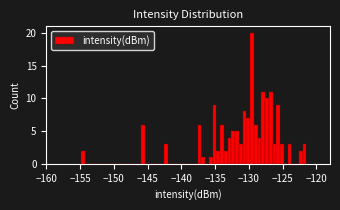

Read against the x-axis, roughly where is the centre of the tallest bar?

-129.5